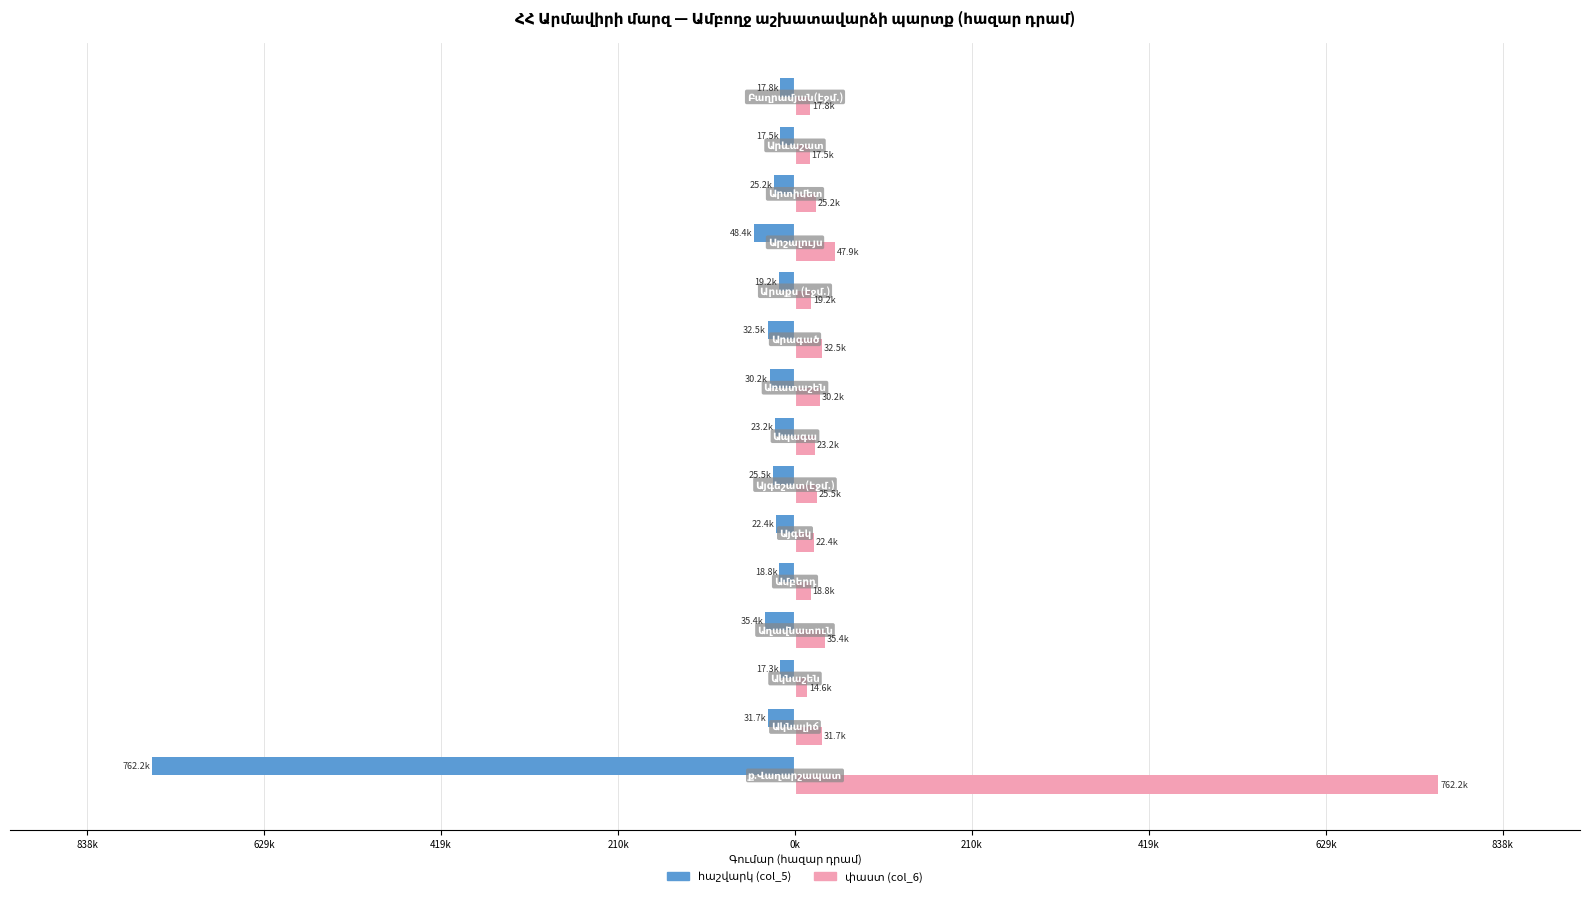

Reading left to right, list all the values displayed in this chart.

հաշվարկ (col_5): -762190.1	-31698.9	-17349.0	-35409.9	-18835.0	-22396.0	-25492.0	-23180.8	-30154.4	-32522.9	-19169.9	-48352.4	-25192.7	-17540.5	-17848.7
փաստ (col_6): 762190.1	31698.9	14605.4	35409.9	18835.0	22396.0	25492.0	23180.8	30154.4	32522.9	19169.9	47858.0	25192.7	17540.5	17848.7